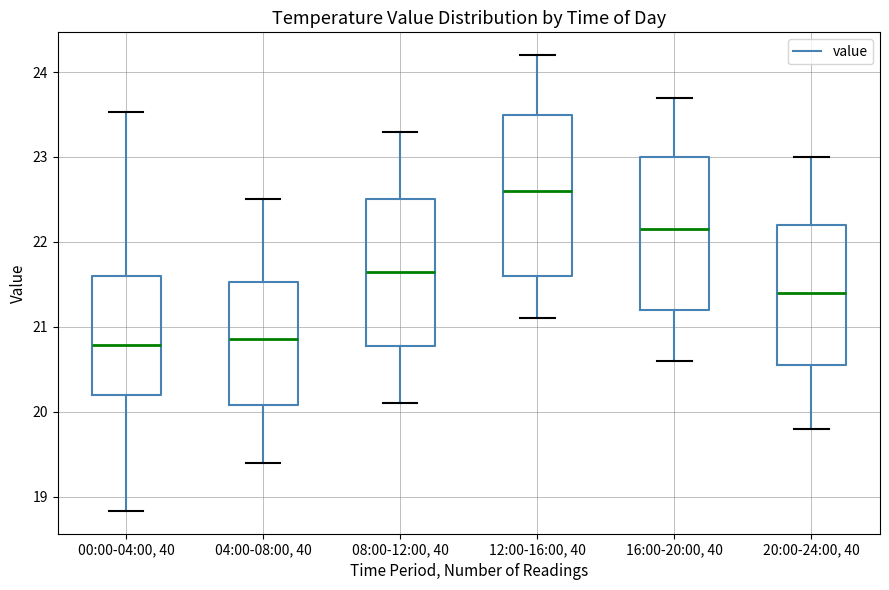

Where does the lower whisker of the box for 04:00-08:00, 40 end on the y-axis? The values are not printed on the chart, so give them approximately, as read against the axis.

19.4